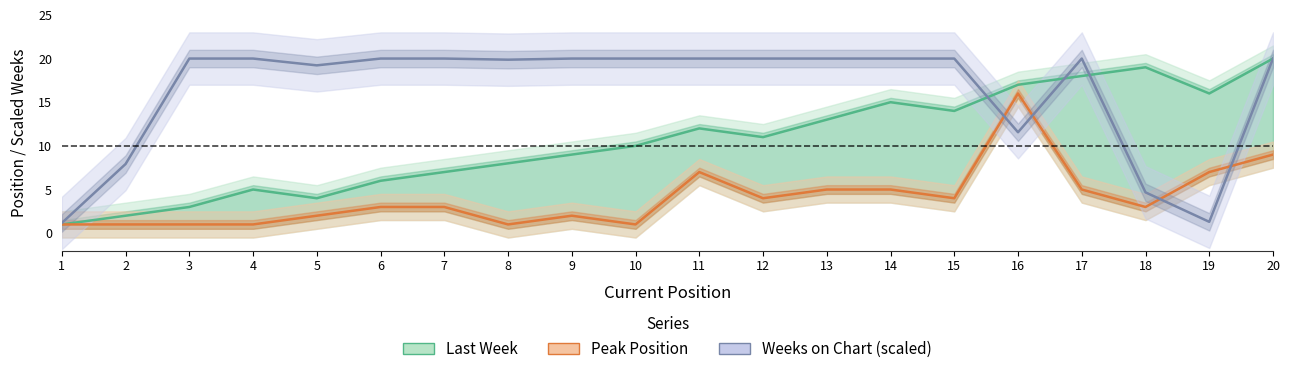

At which category is the sum across all series the highest?

20